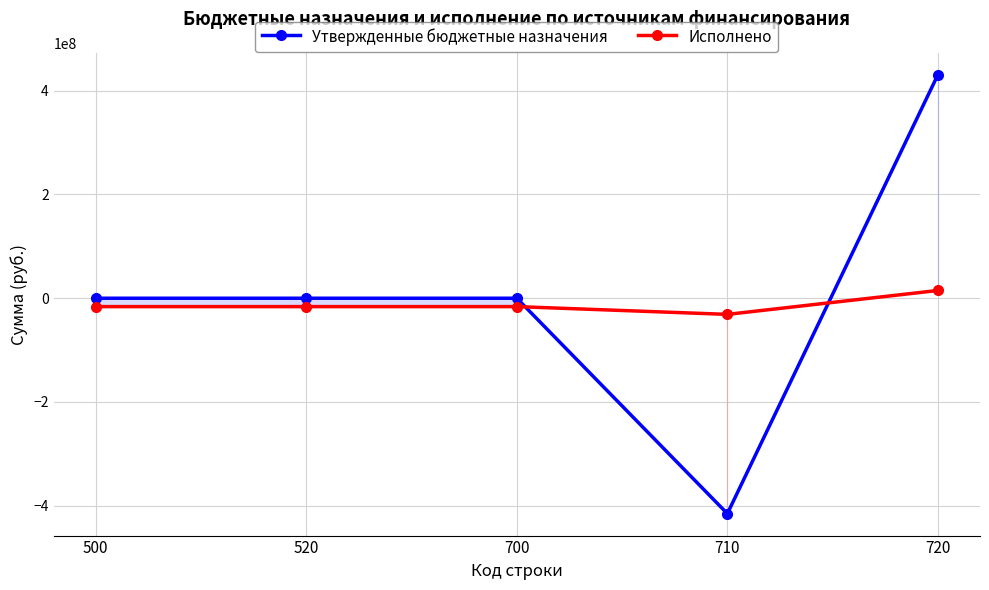

How many positive values does the Исполнено series have?

1